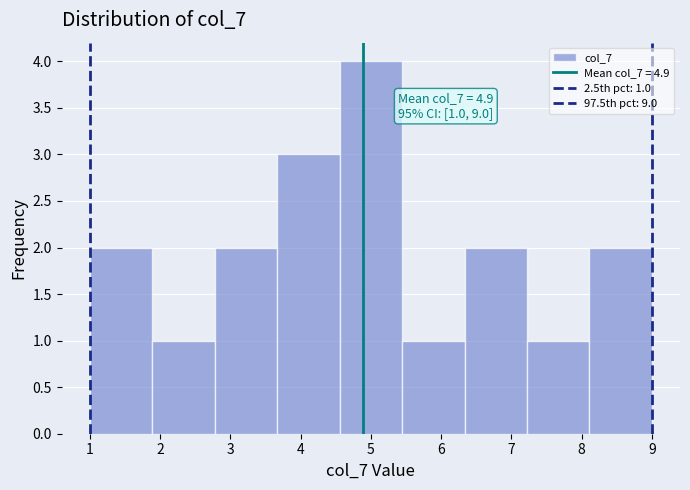

Over which range of the x-axis is the bar tallest?

4.6 to 5.4